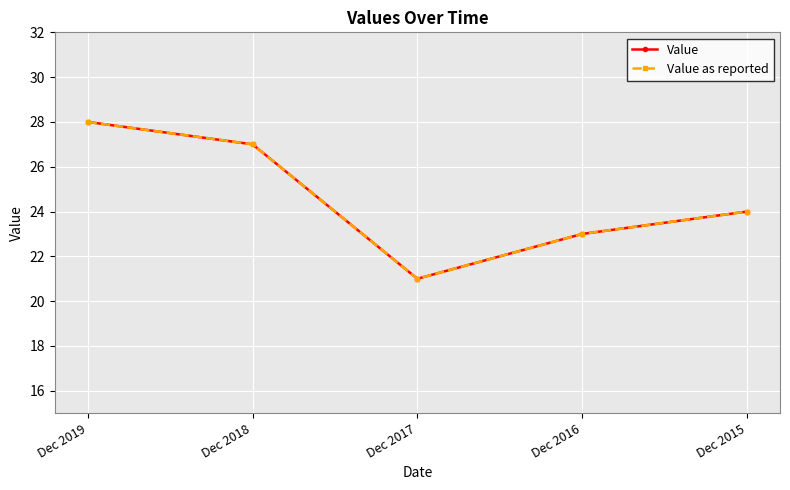

True or false: Value and Value as reported intersect in this chart.

False